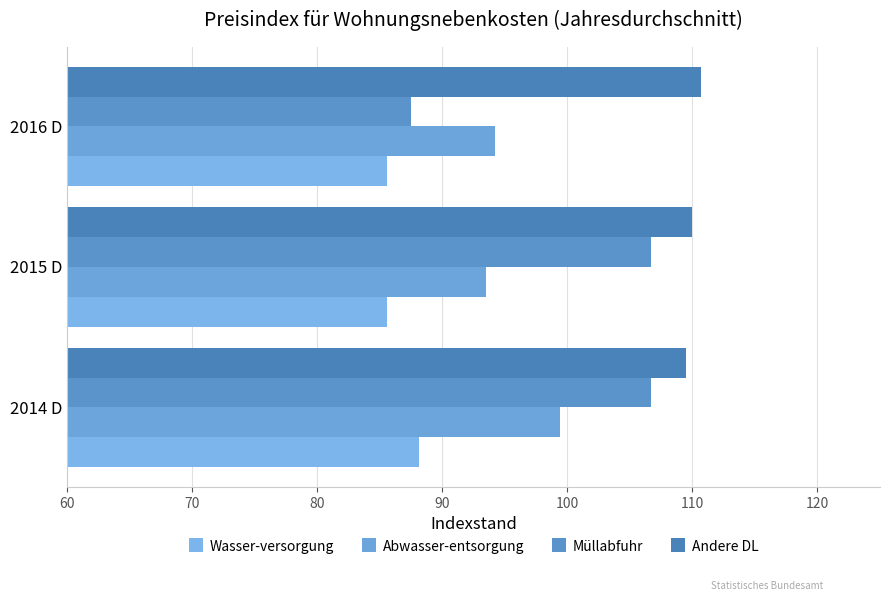

How many data points in Abwasser-entsorgung are above 94?

2